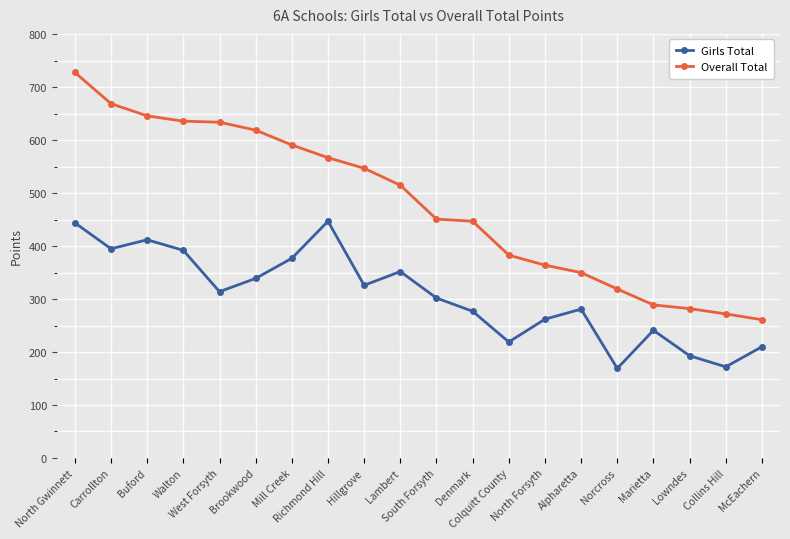

Does the chart display data point markers on the line(s)?

Yes